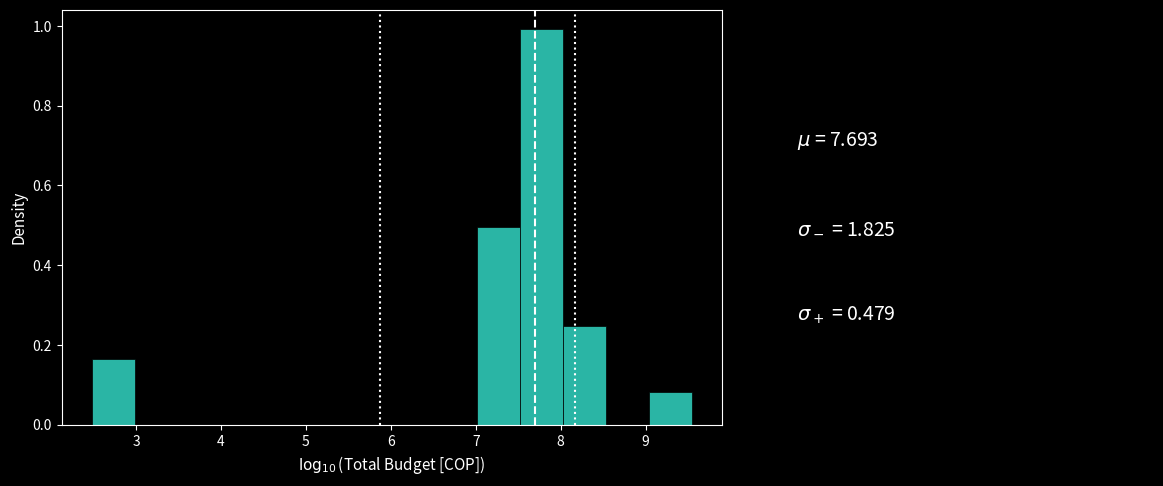

Reading left to right, list every bar in this chart as the range it spans on the x-axis followed by its height. Neither the bar edges nor the heights are printed on the chart, so give them approximately, as read against the axes.

2.5 to 3.0: 0.16
3.0 to 3.5: 0
3.5 to 4.0: 0
4.0 to 4.5: 0
4.5 to 5.0: 0
5.0 to 5.5: 0
5.5 to 6.0: 0
6.0 to 6.5: 0
6.5 to 7.0: 0
7.0 to 7.5: 0.50
7.5 to 8.0: 1.00
8.0 to 8.5: 0.24
8.5 to 9.0: 0
9.0 to 9.5: 0.08